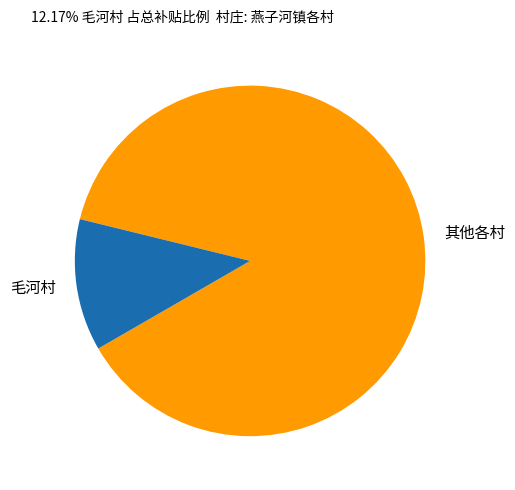

Rank the categories by value from highest to lowest.

其他各村, 毛河村